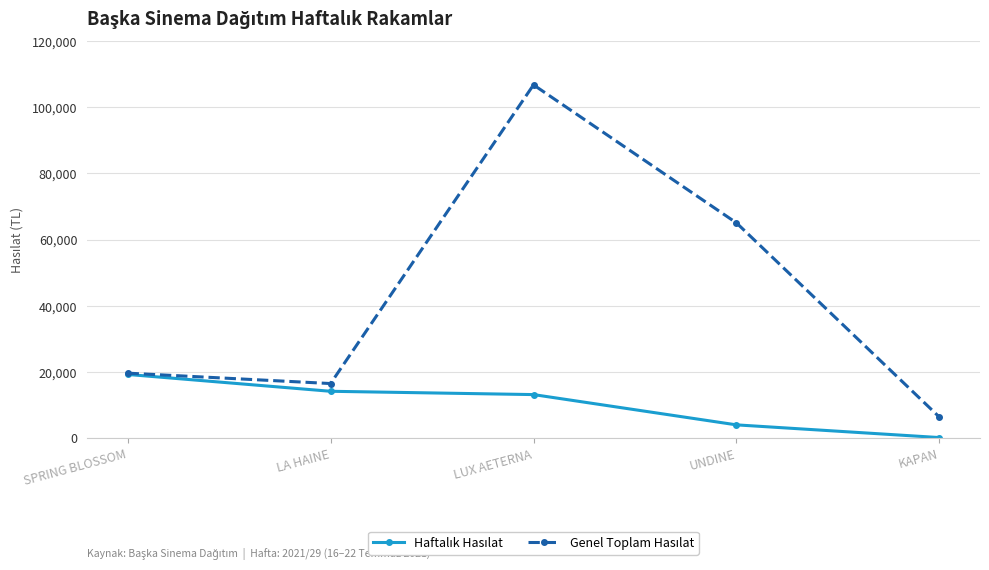

At which category does the chart reach its minimum across all series?

KAPAN